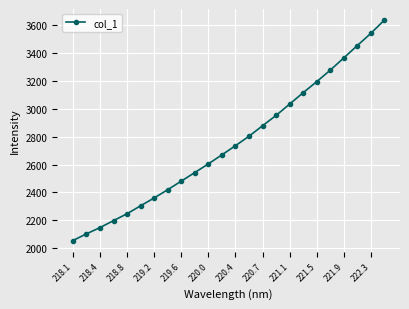

What is the difference between the second highest and second lowest values?

1439.9